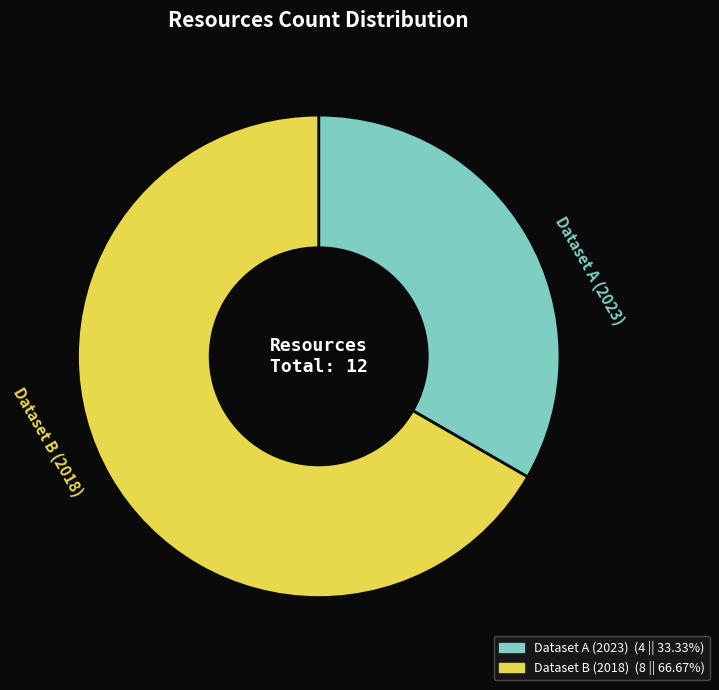

Is there a majority slice in this chart?

Yes